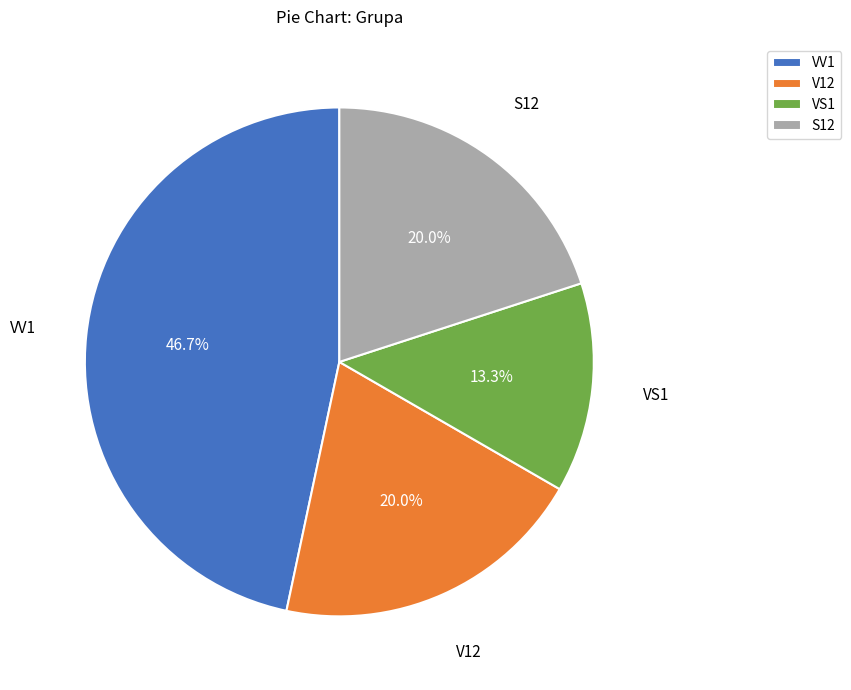

Which slice is the largest?

VV1